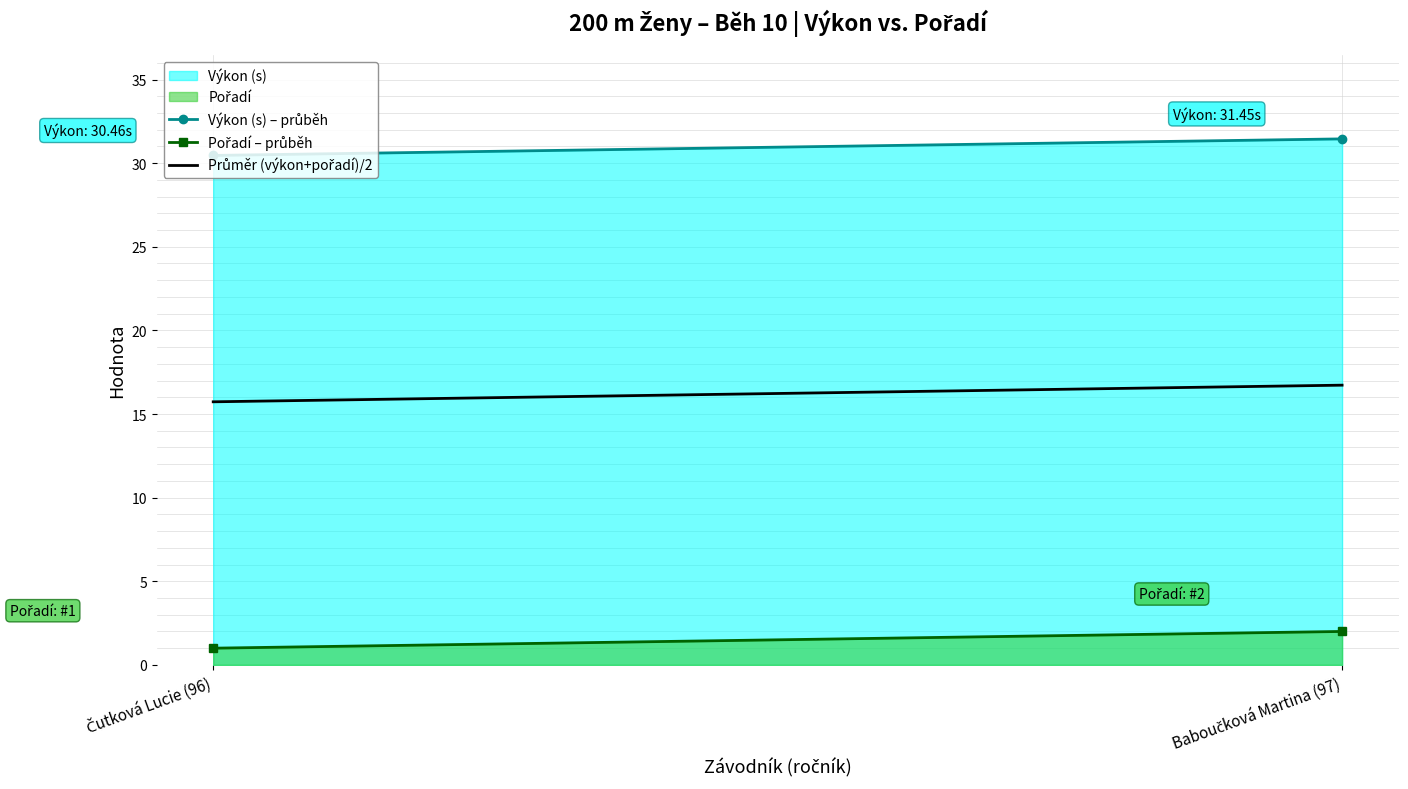

At how many categories does at least one series exceed 27?

2